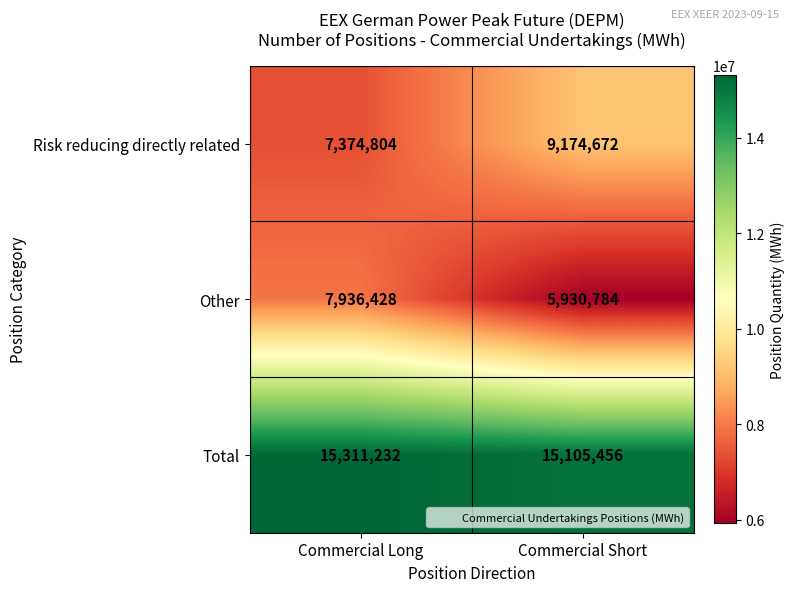

What is the difference between the maximum and minimum values in the Total series?

205776